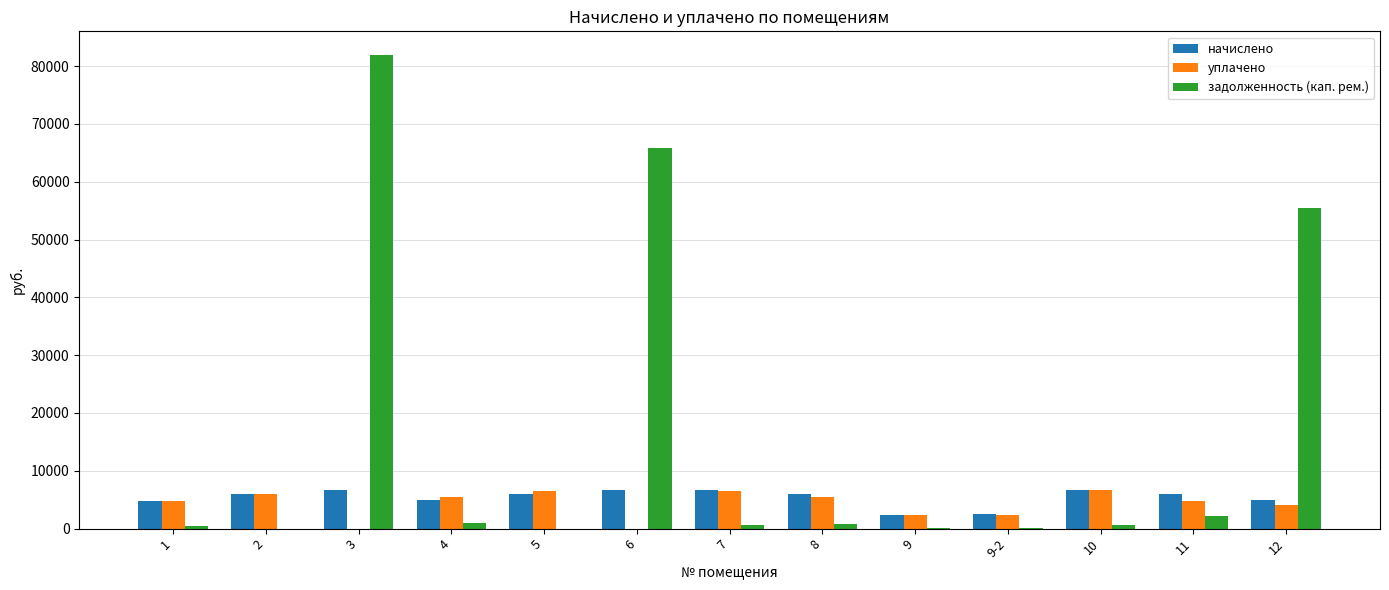

Which series has the largest total across all categories?

задолженность (кап. рем.)